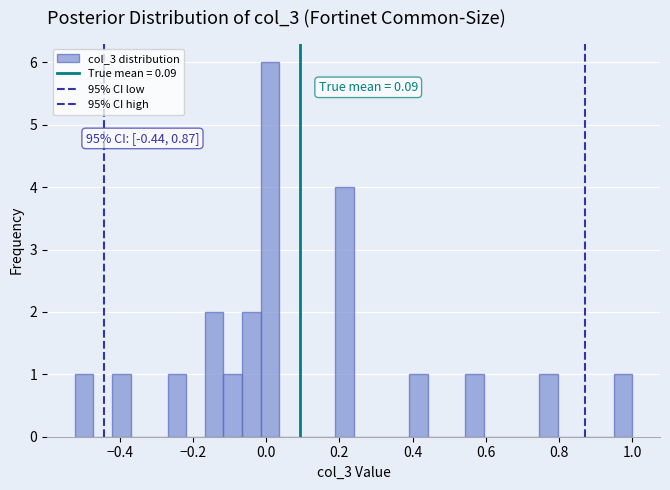

Read against the x-axis, roughly where is the centre of the tallest bar?

0.02